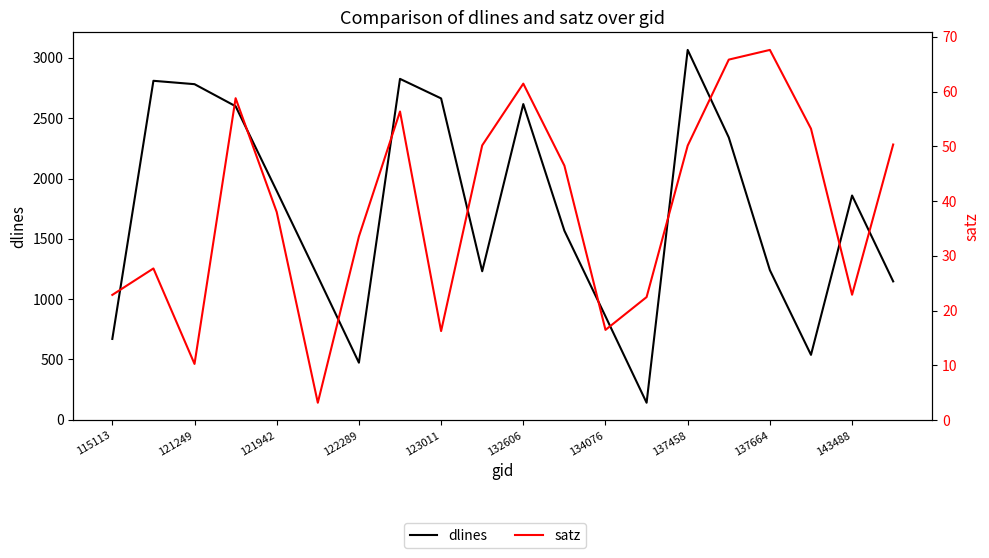

Which series changed the most between 115113 and 137664?

dlines